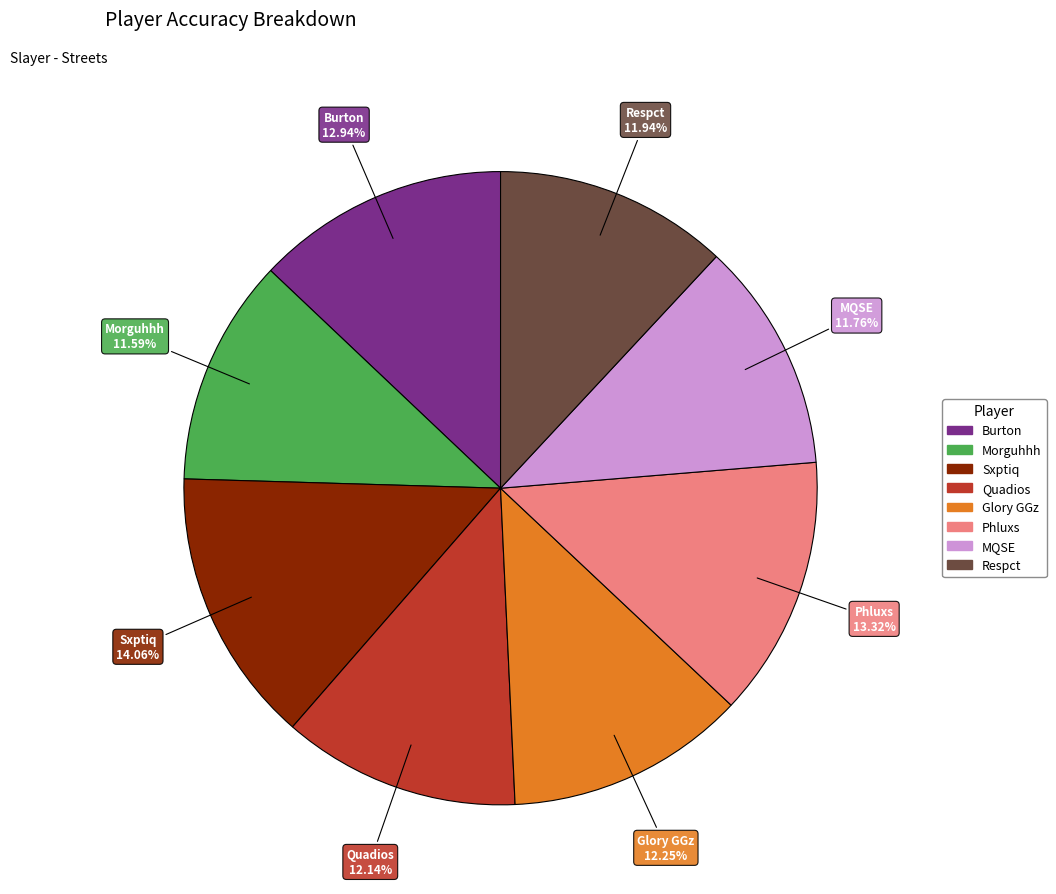

Which has a higher value, Phluxs or Quadios?

Phluxs